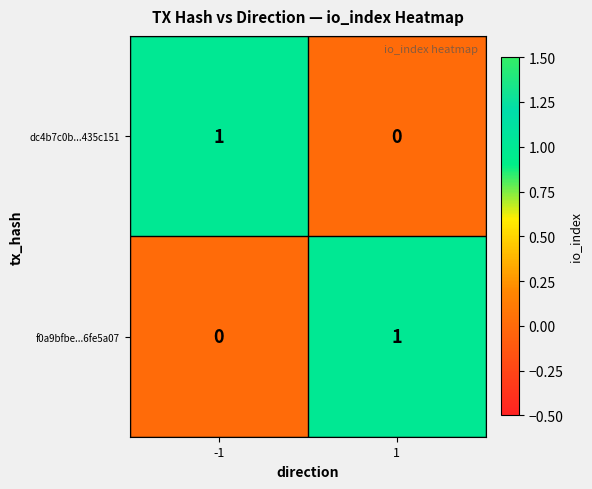

True or false: dc4b7c0b...435c151 has a value of 0 at 1.

True